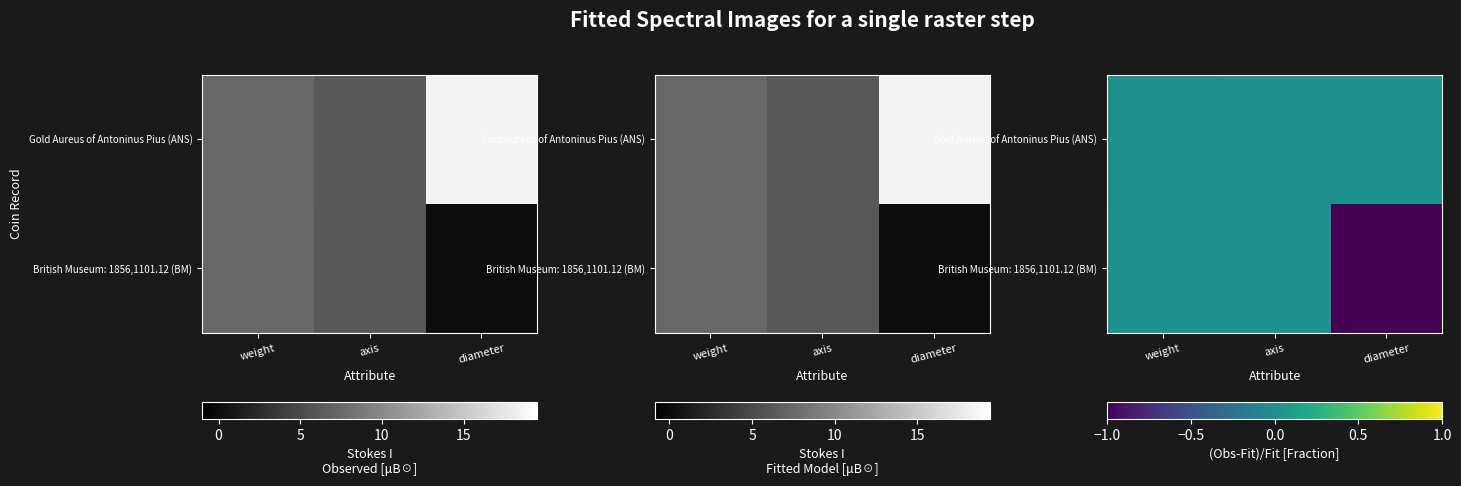

Rank the series at axis from highest to lowest value.

Gold Aureus of Antoninus Pius (ANS), British Museum: 1856,1101.12 (BM)